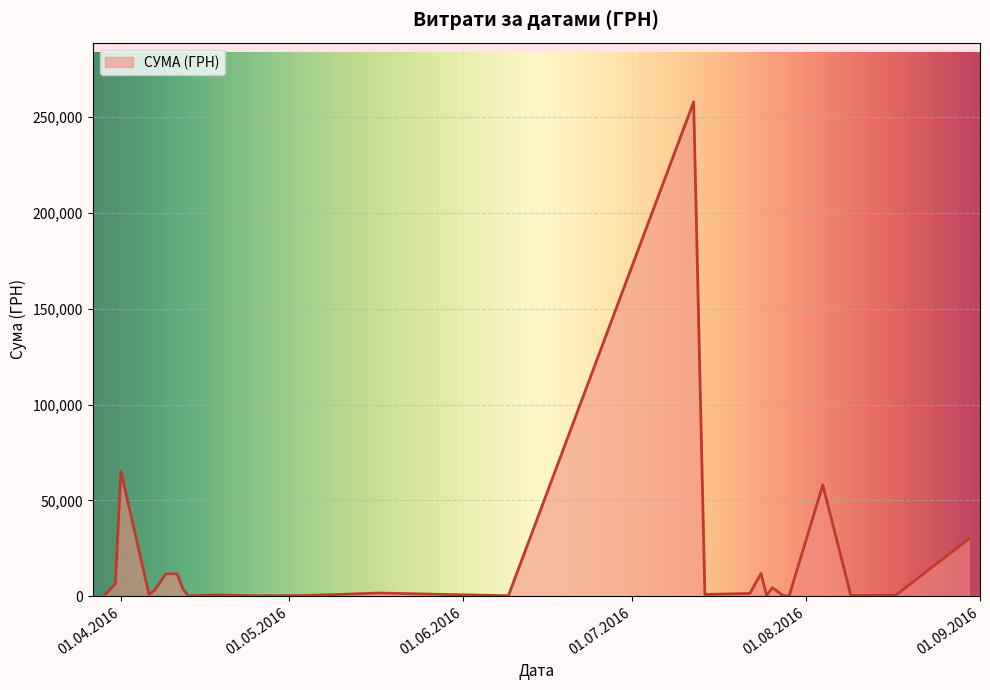

What is the greatest value displayed?

258001.8